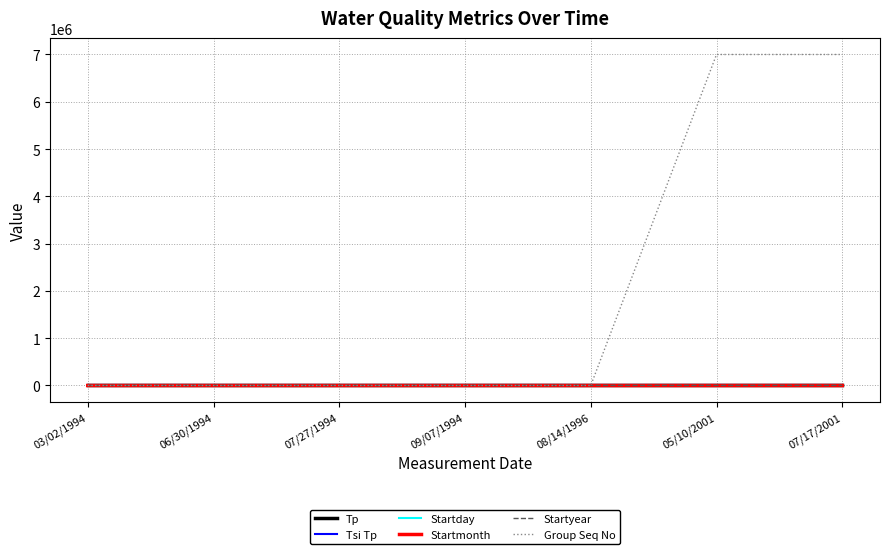

Which series has the largest range (max minus min)?

Group Seq No